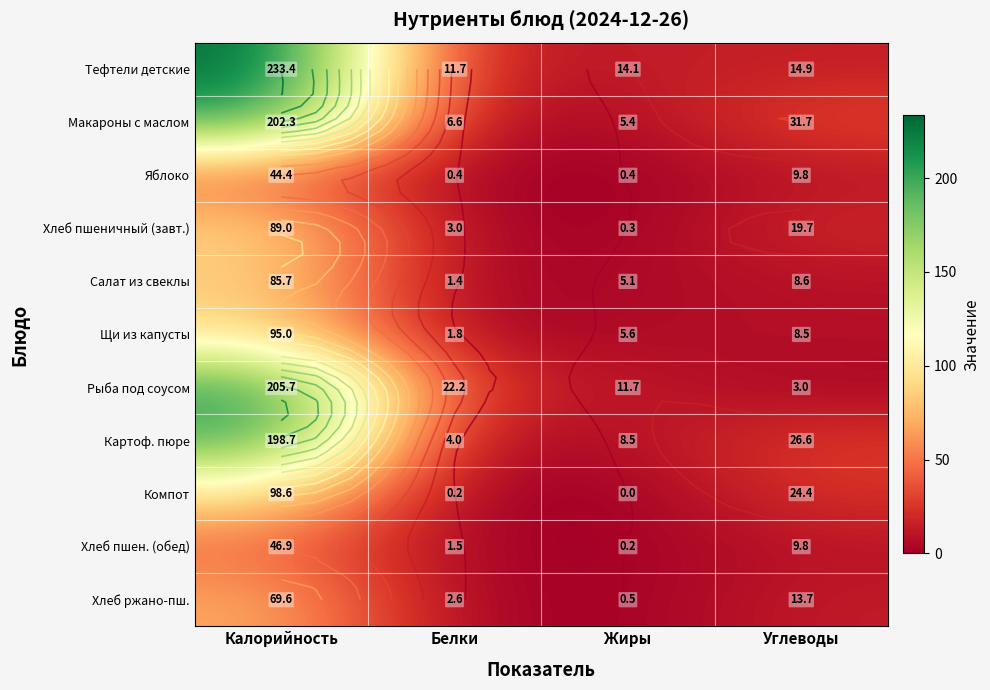

The value of Рыба под соусом at Жиры is 16.4. True or false?

False